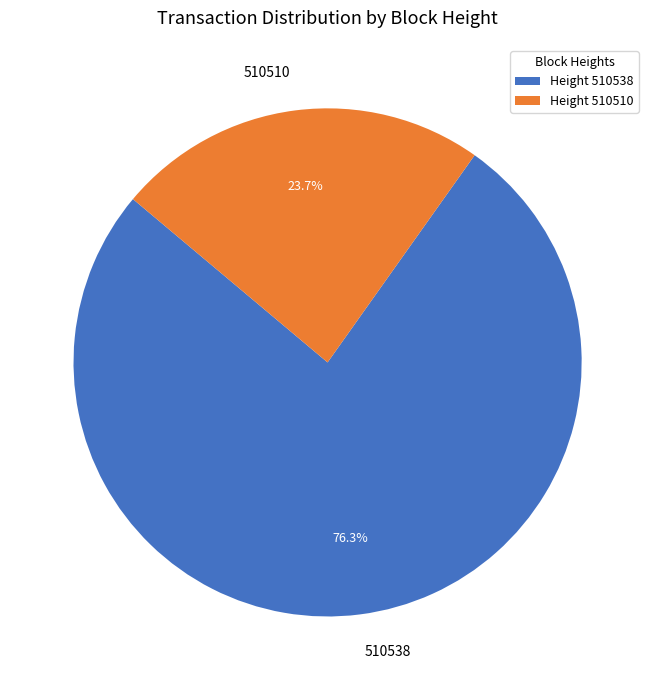

Count the number of slices in the pie.

2